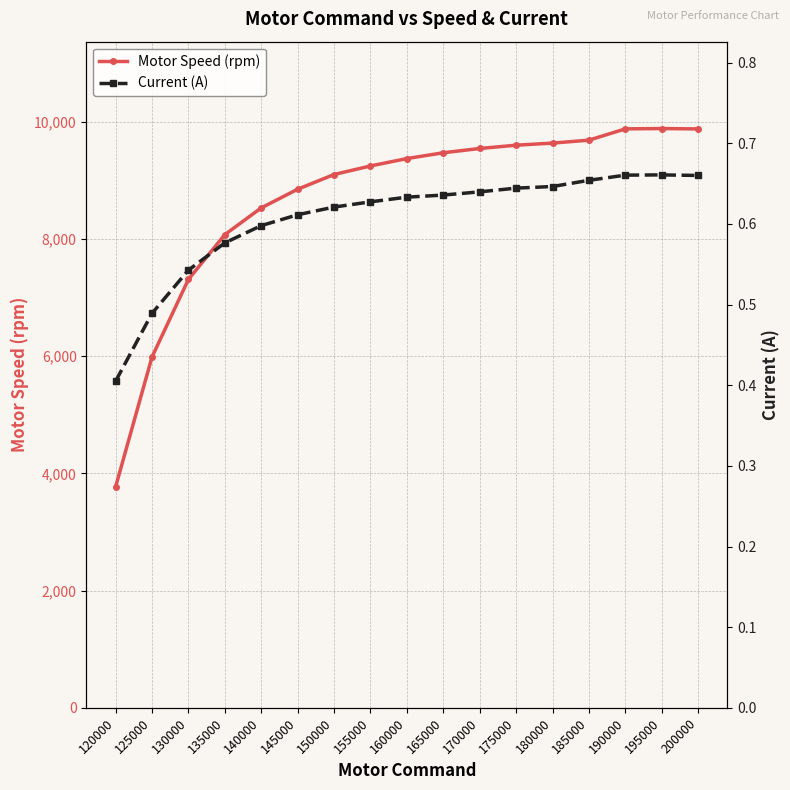

True or false: Current (A) and Motor Speed (rpm) intersect in this chart.

False